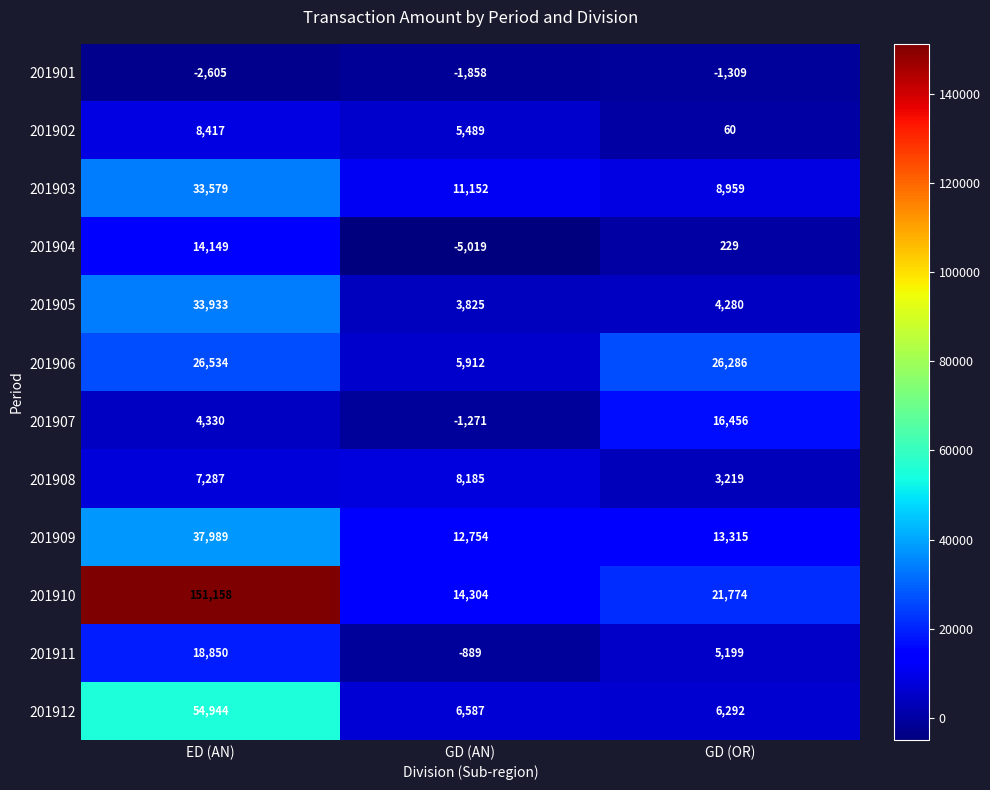

Is it true that 201909 equals 13315 at GD (OR)?

True